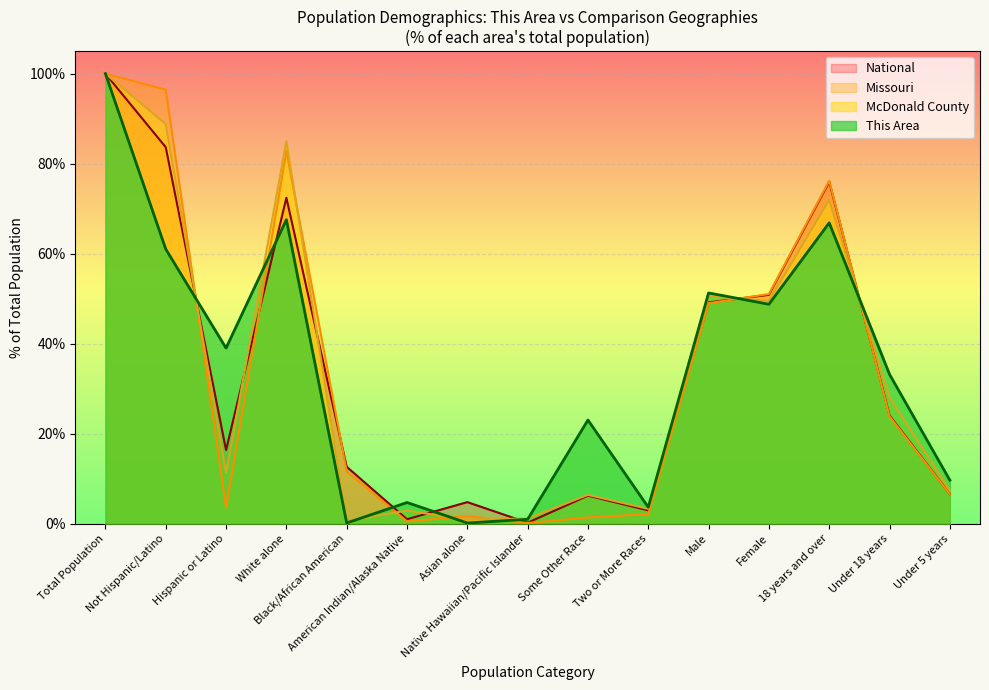

Reading left to right, extract all data points from this chart.

This Area: Total Population=100.0	Not Hispanic/Latino=61.0	Hispanic or Latino=39.0	White alone=67.5	Black/African American=0.1	American Indian/Alaska Native=4.7	Asian alone=0.1	Native Hawaiian/Pacific Islander=0.9	Some Other Race=23.0	Two or More Races=3.6	Male=51.3	Female=48.7	18 years and over=66.8	Under 18 years=33.2	Under 5 years=9.6
McDonald County: Total Population=100.0	Not Hispanic/Latino=88.8	Hispanic or Latino=11.2	White alone=85.0	Black/African American=0.6	American Indian/Alaska Native=2.9	Asian alone=0.8	Native Hawaiian/Pacific Islander=1.1	Some Other Race=6.4	Two or More Races=3.2	Male=50.5	Female=49.5	18 years and over=71.9	Under 18 years=28.1	Under 5 years=7.3
Missouri: Total Population=100.0	Not Hispanic/Latino=96.5	Hispanic or Latino=3.5	White alone=82.8	Black/African American=11.6	American Indian/Alaska Native=0.5	Asian alone=1.6	Native Hawaiian/Pacific Islander=0.1	Some Other Race=1.3	Two or More Races=2.1	Male=49.0	Female=51.0	18 years and over=76.2	Under 18 years=23.8	Under 5 years=6.5
National: Total Population=100.0	Not Hispanic/Latino=83.7	Hispanic or Latino=16.3	White alone=72.4	Black/African American=12.6	American Indian/Alaska Native=0.9	Asian alone=4.8	Native Hawaiian/Pacific Islander=0.2	Some Other Race=6.2	Two or More Races=2.9	Male=49.2	Female=50.8	18 years and over=76.0	Under 18 years=24.0	Under 5 years=6.5